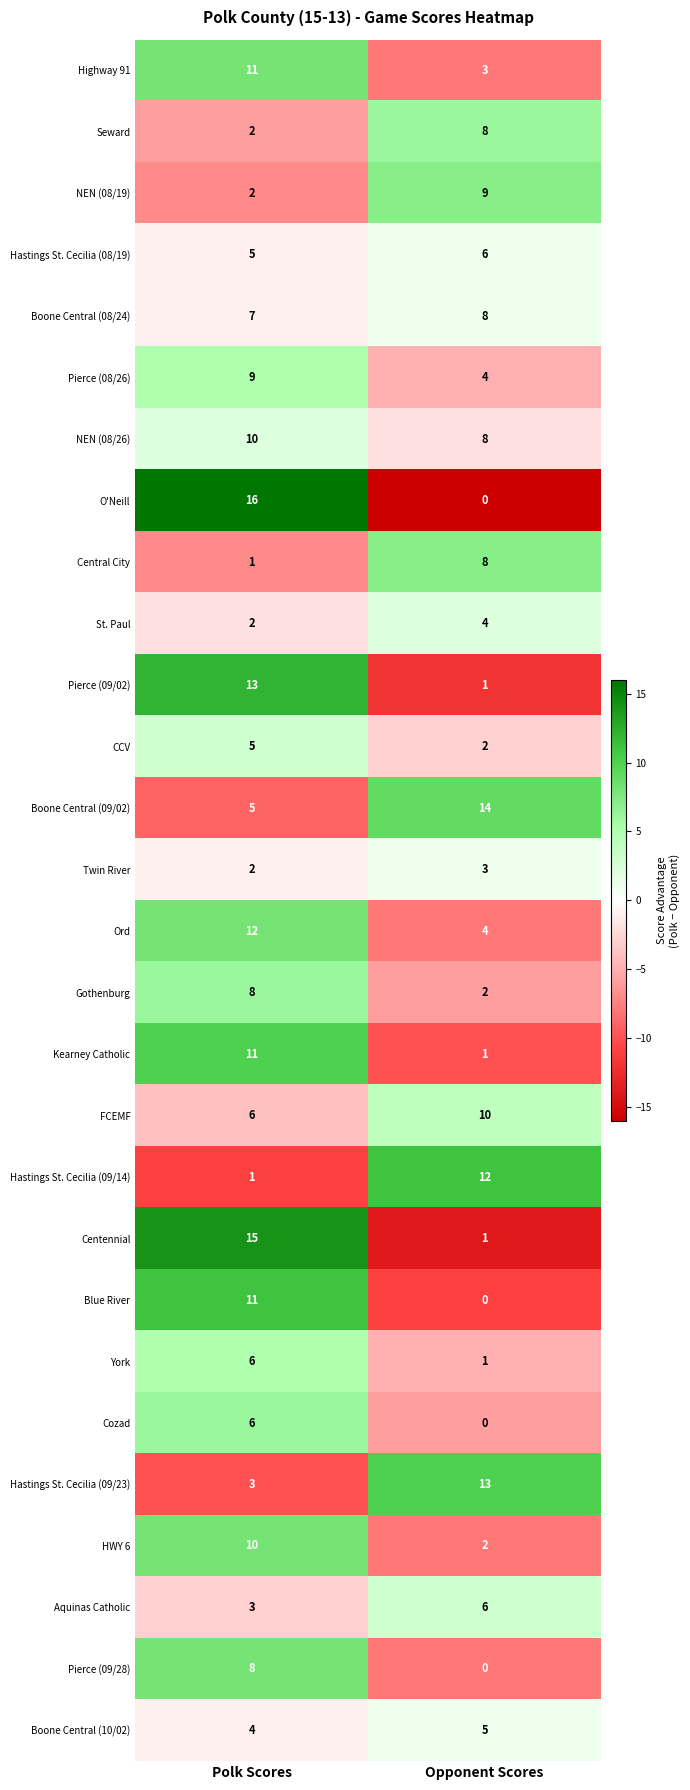

Rank the categories by Centennial value from lowest to highest.

Opponent Scores, Polk Scores